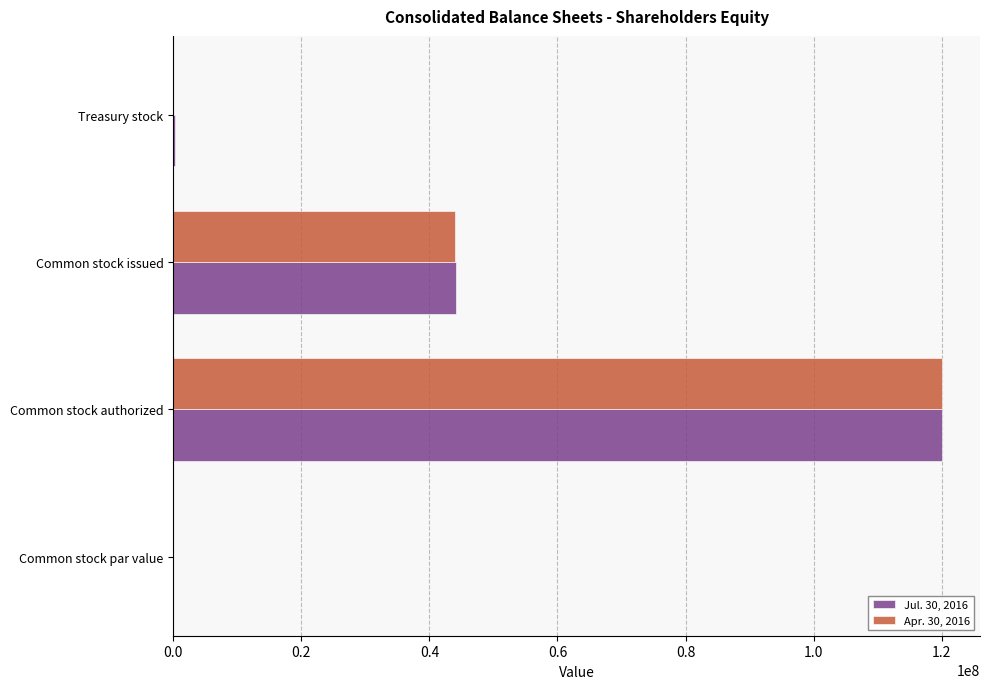

Count the number of data series in this chart.

2